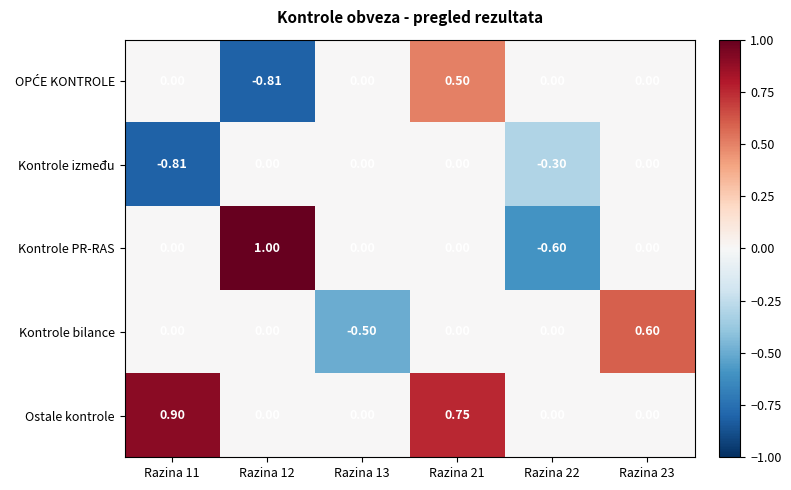

How many distinct data groups are displayed?

5